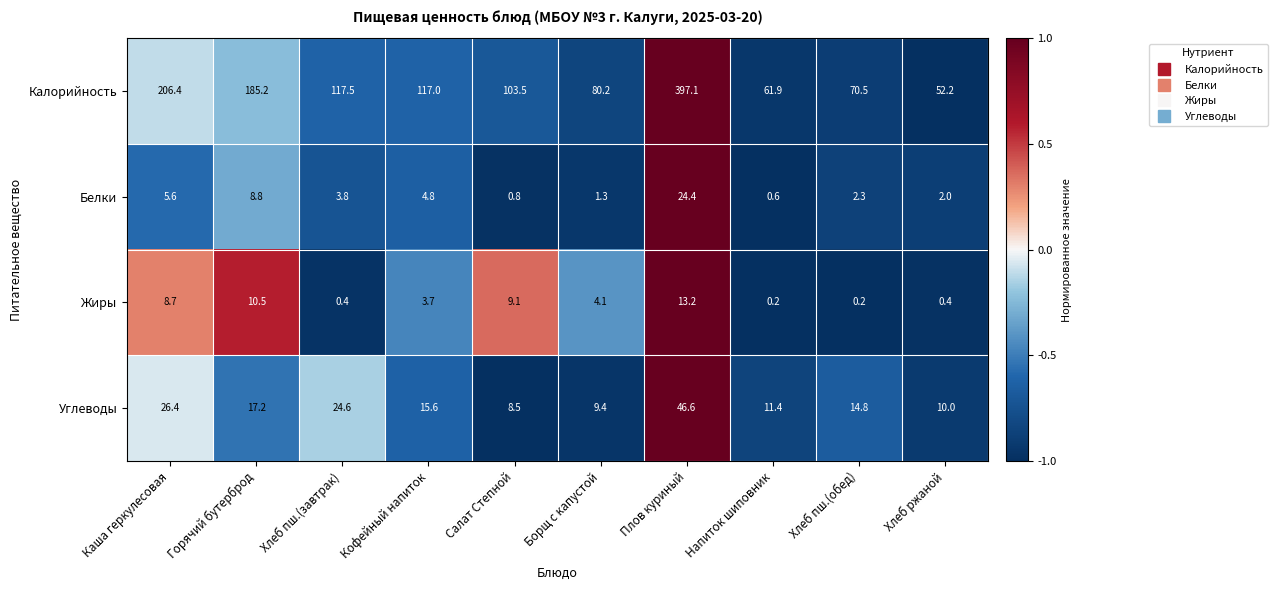

How many values in the Углеводы series are below 15?

5